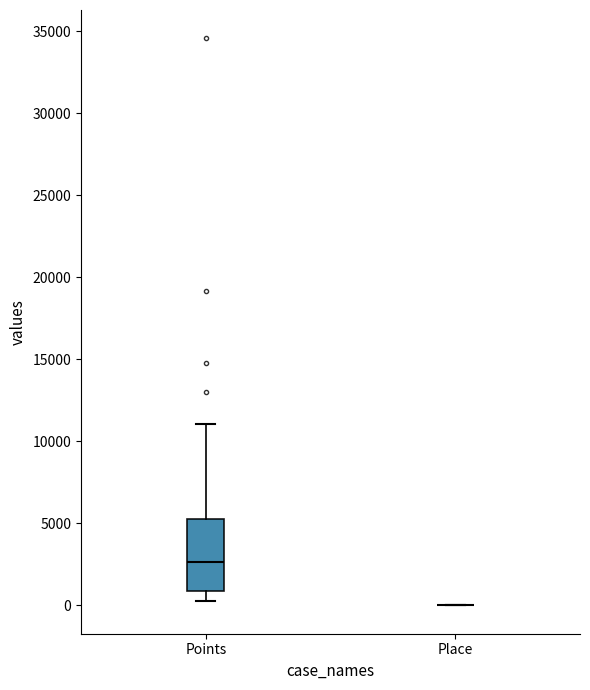

Reading left to right, transcribe this box plot: for each box, give where its median line is, the range the box spans, and where its two whiskers end, as read against the y-axis. The values are not printed on the chart, so give them approximately, as read against the axis.

Points: median 2500, box 1000 to 5500, whiskers 500 to 11000
Place: box collapsed to a line at 0, whiskers 0 to 0